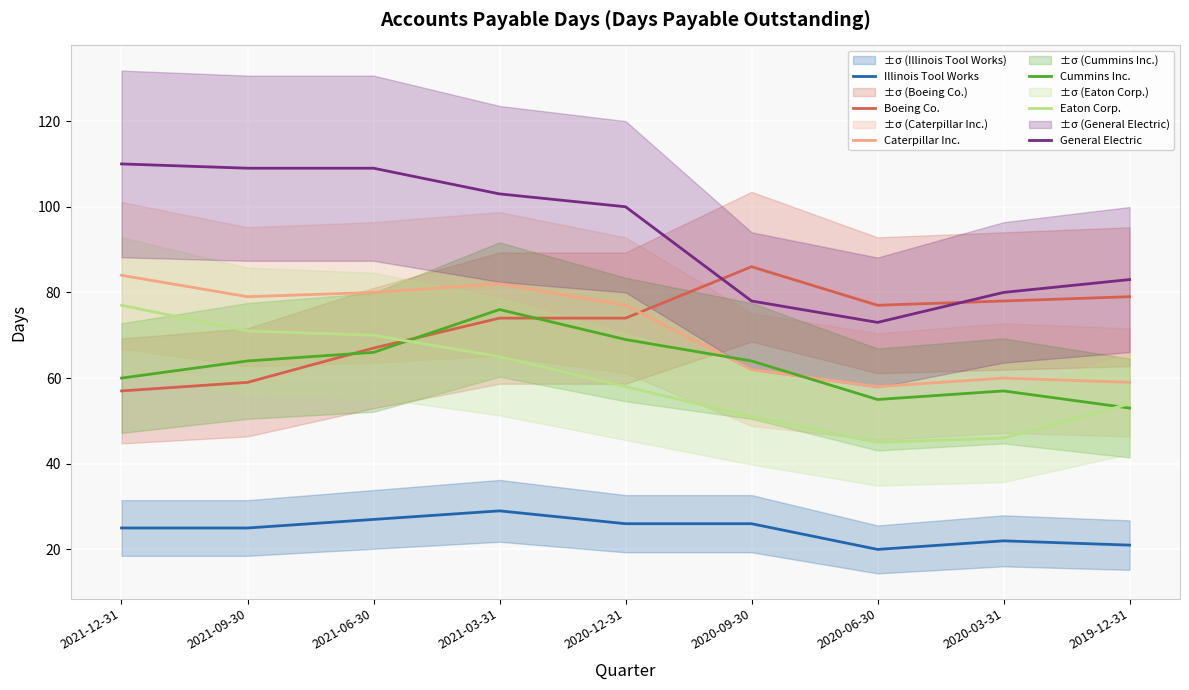

What is the value of the Boeing Co. point at the 4th from the left?

74